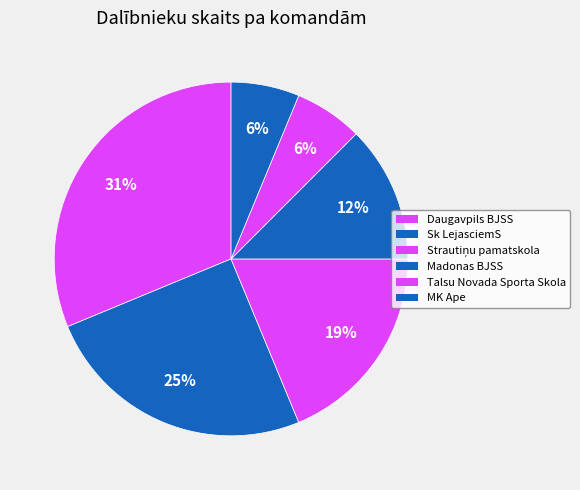

What percentage is the Daugavpils BJSS slice, to the nearest percent?

31%